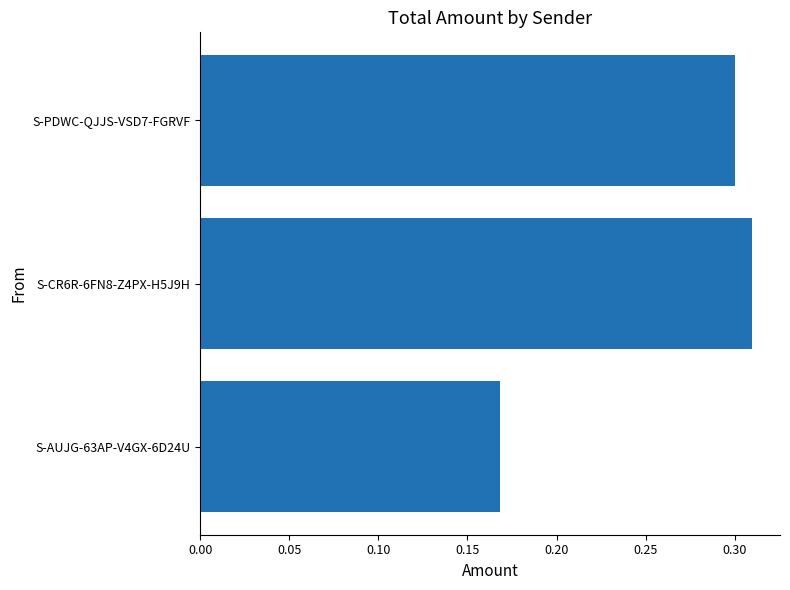

List the labels in order of value, smallest first.

S-AUJG-63AP-V4GX-6D24U, S-PDWC-QJJS-VSD7-FGRVF, S-CR6R-6FN8-Z4PX-H5J9H